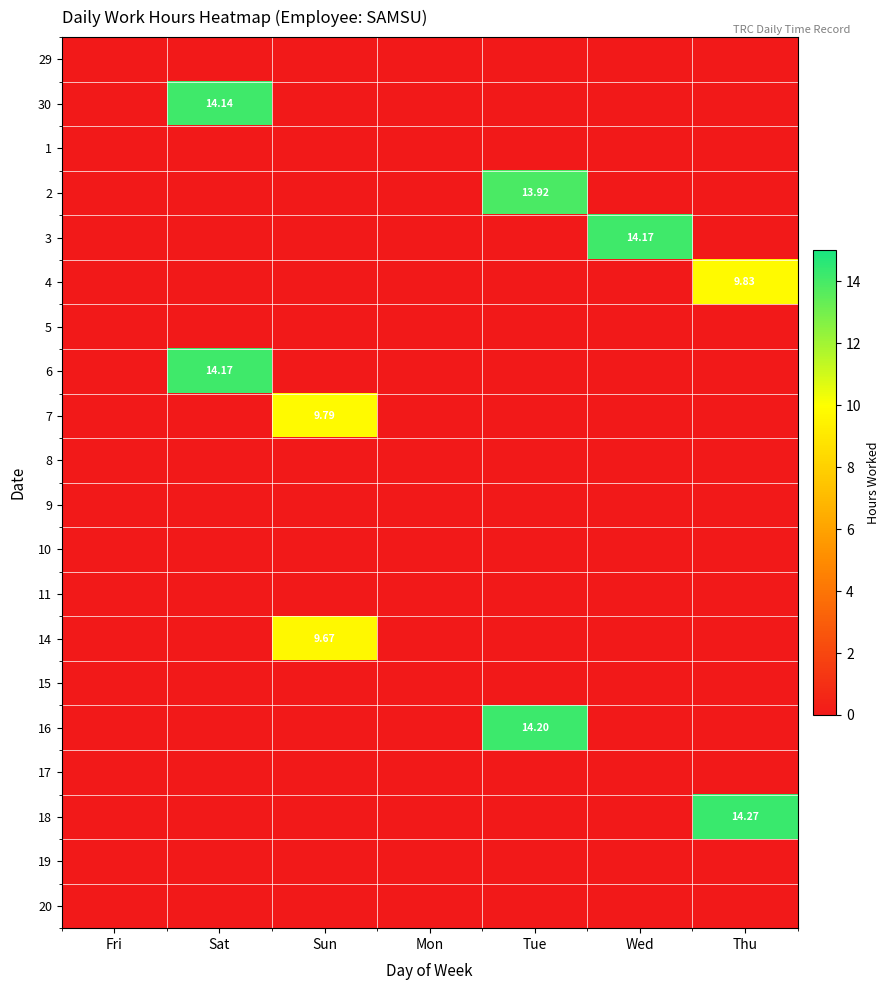

How many values in 7 are above zero?

1